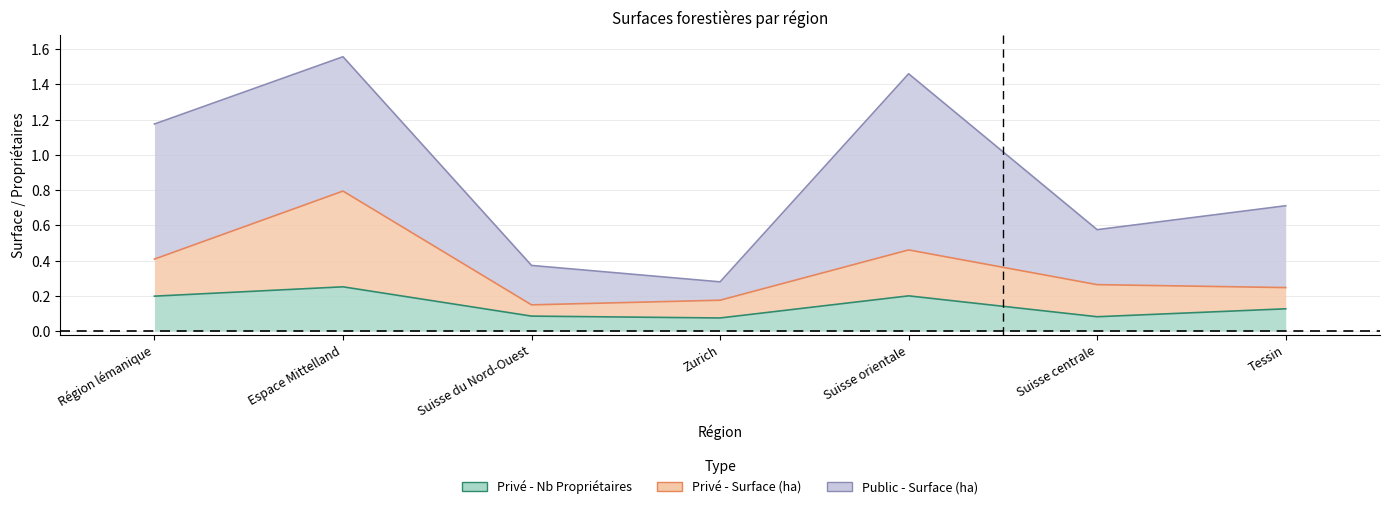

What is the total value across all series at Suisse du Nord-Ouest?

0.2